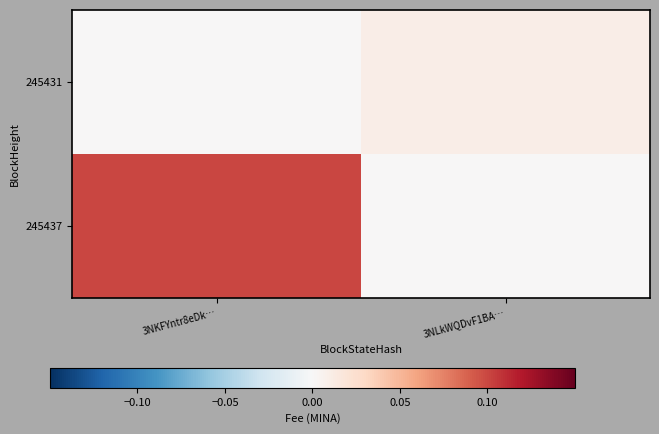

At how many categories does at least one series exceed 0?

2